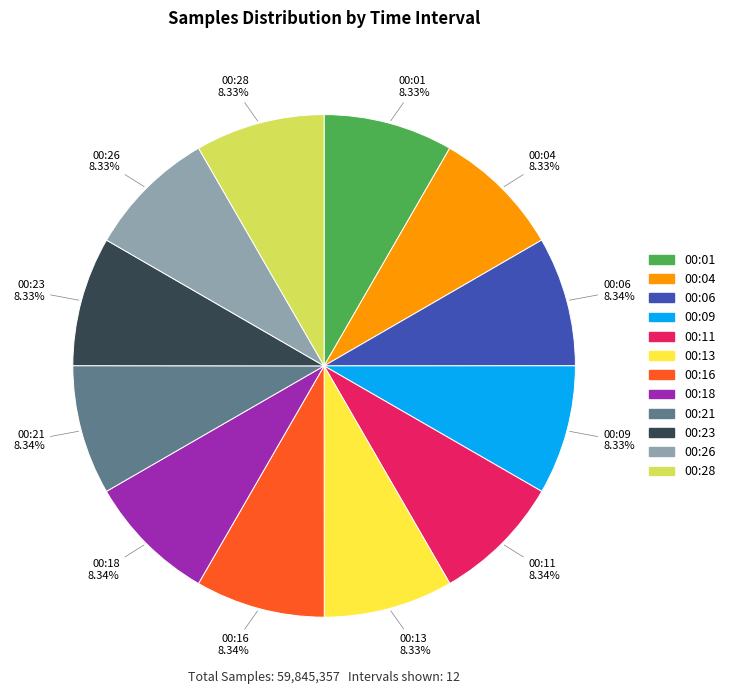

What is the ratio of the value at 00:11 to the value at 00:18?

1.0